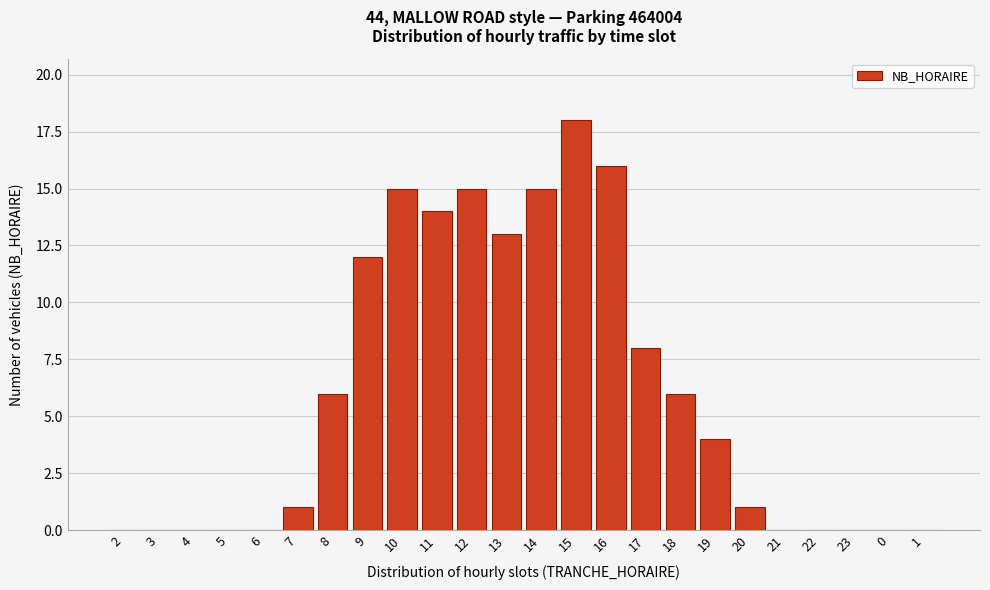

Reading left to right, what are all the values shown in this chart?

2=0	3=0	4=0	5=0	6=0	7=1	8=6	9=12	10=15	11=14	12=15	13=13	14=15	15=18	16=16	17=8	18=6	19=4	20=1	21=0	22=0	23=0	0=0	1=0